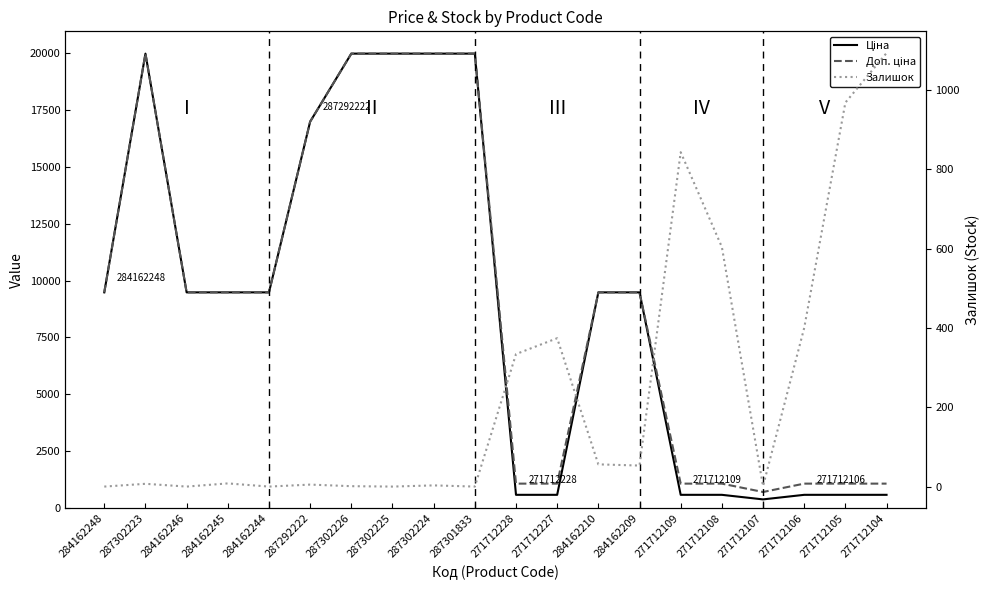

Where is the first local minimum for Залишок?

284162246